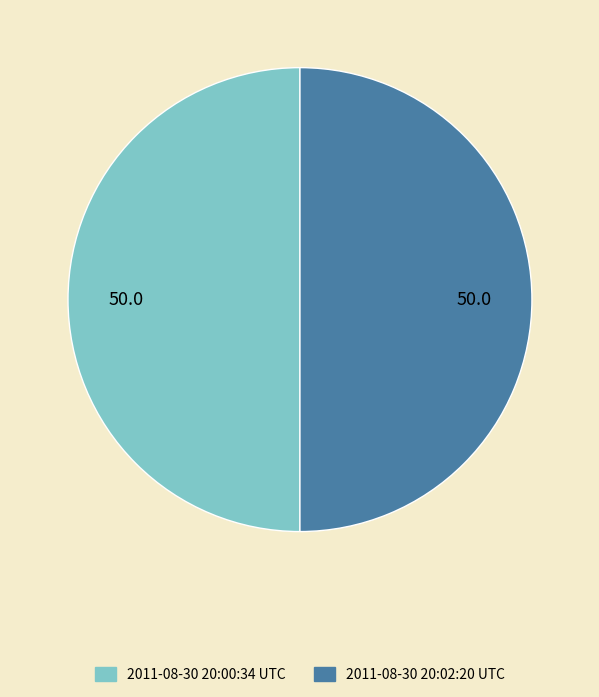

The 2011-08-30 20:02:20 UTC slice represents 38% of the pie. True or false?

False